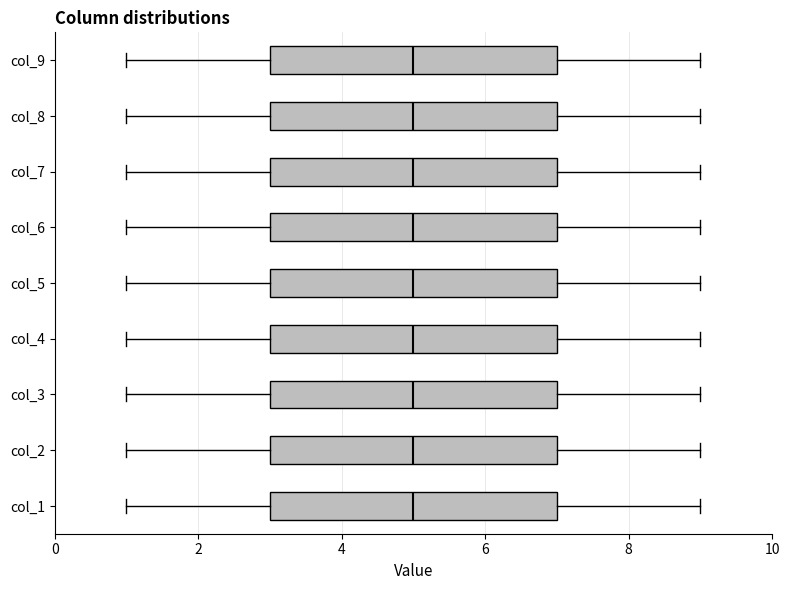

Where does the left whisker of the box for col_1 end on the x-axis? The values are not printed on the chart, so give them approximately, as read against the axis.

1